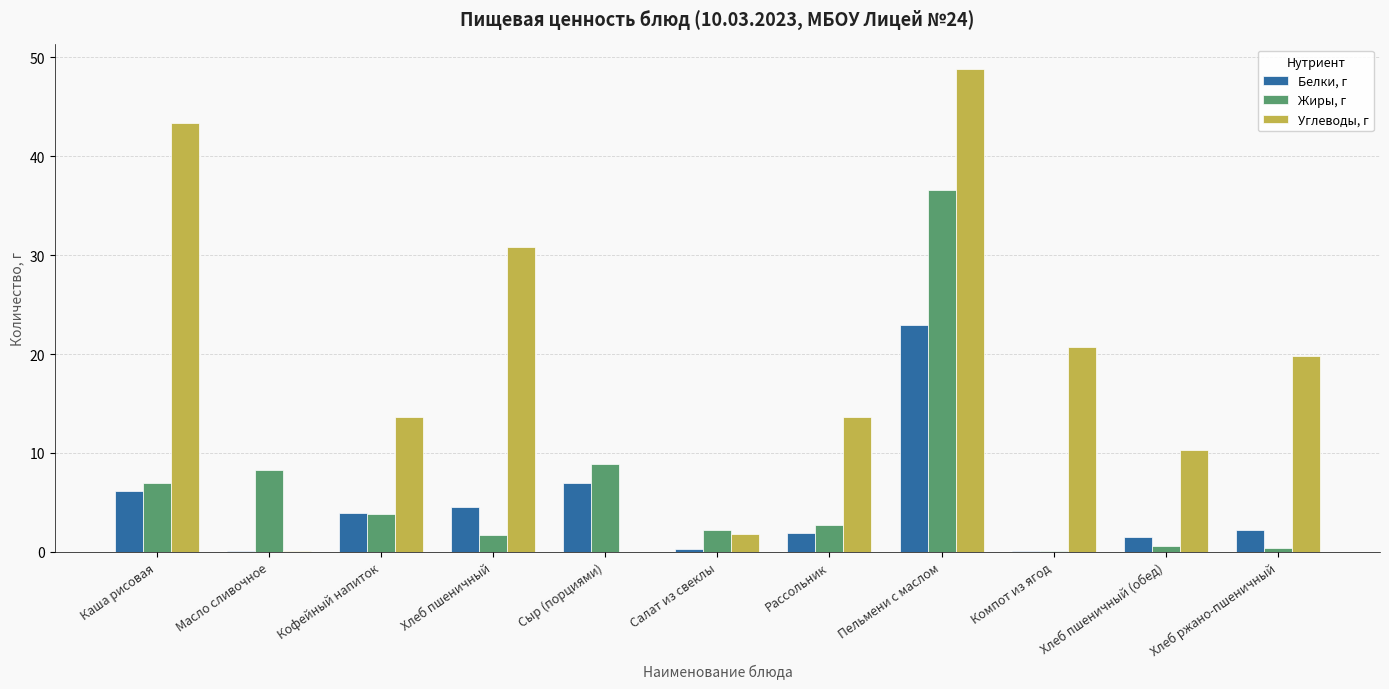

Read the Белки, г value at Хлеб пшеничный.

4.5